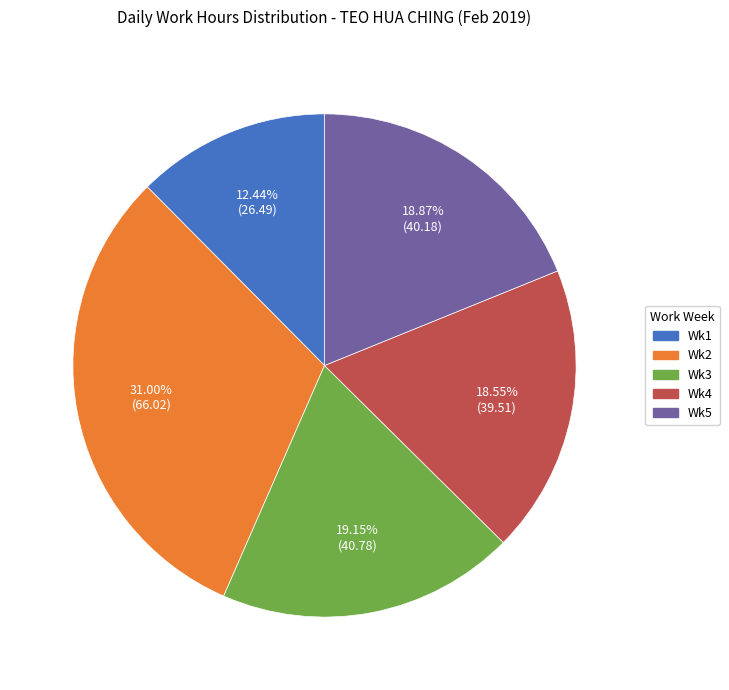

To the nearest percent, what is the average slice percentage?

20%